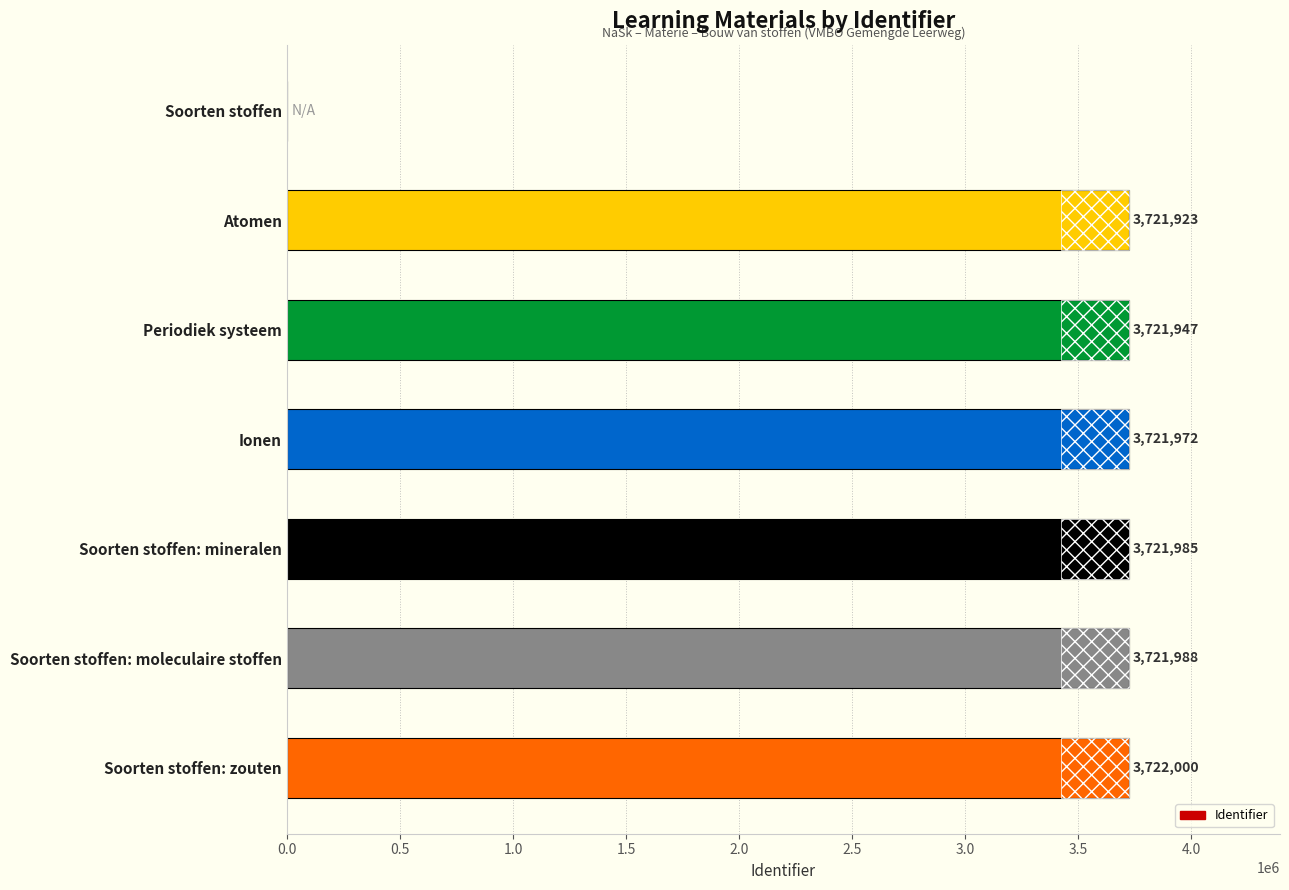

What is the average value?

3190259